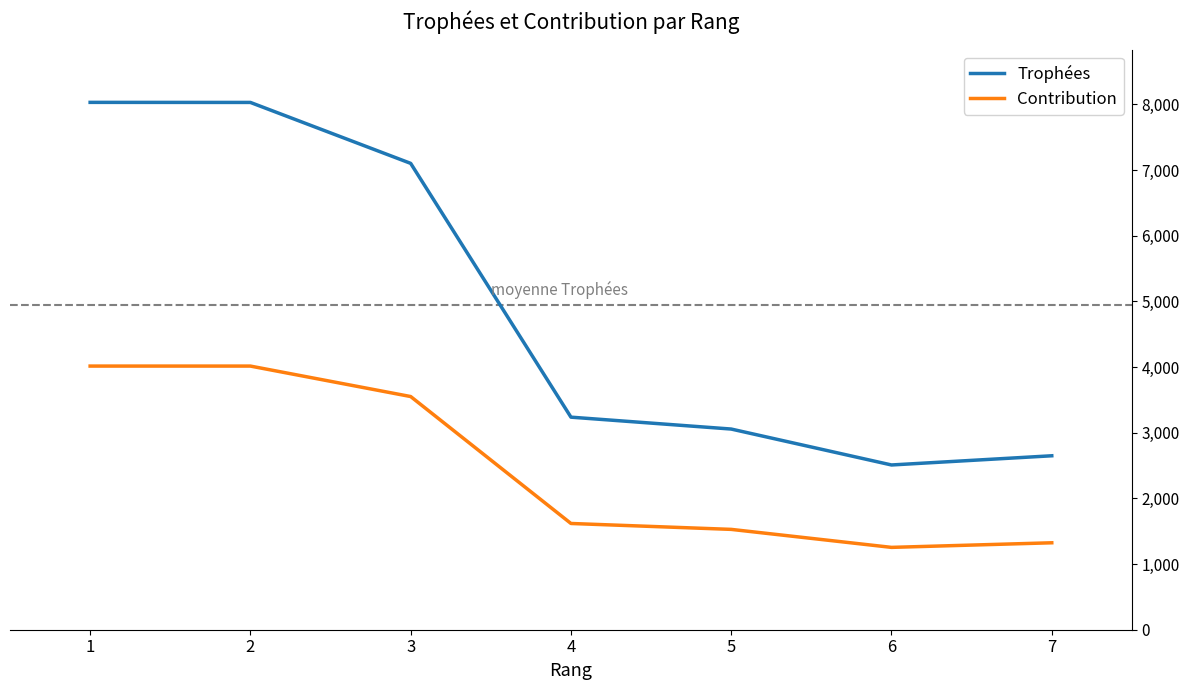

The value of Trophées at 1 is 5393. True or false?

False